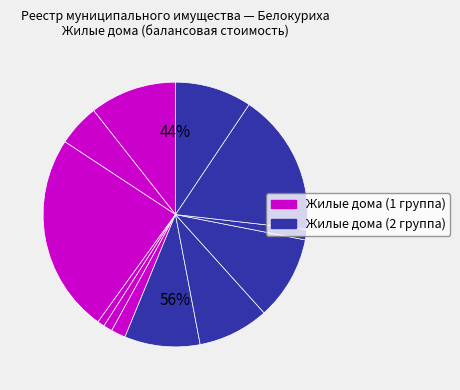

Does Ул. 8 Марта, 4 represent more than half of the total?

No